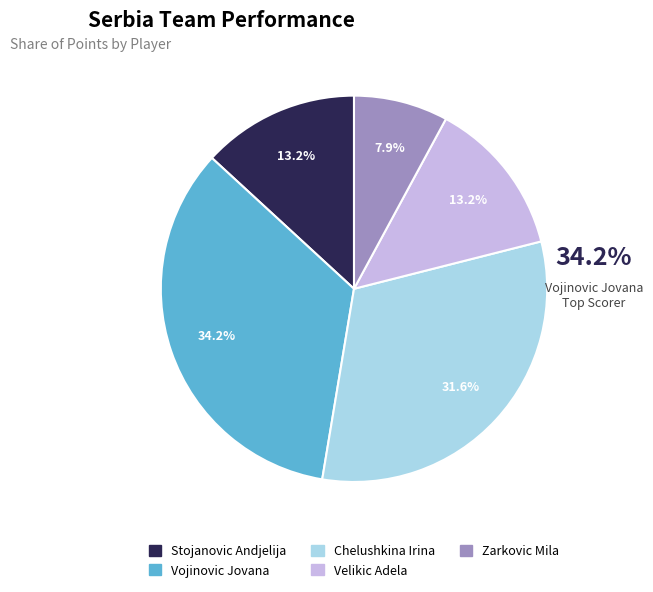

To the nearest percent, what percentage of the pie is Vojinovic Jovana?

34%